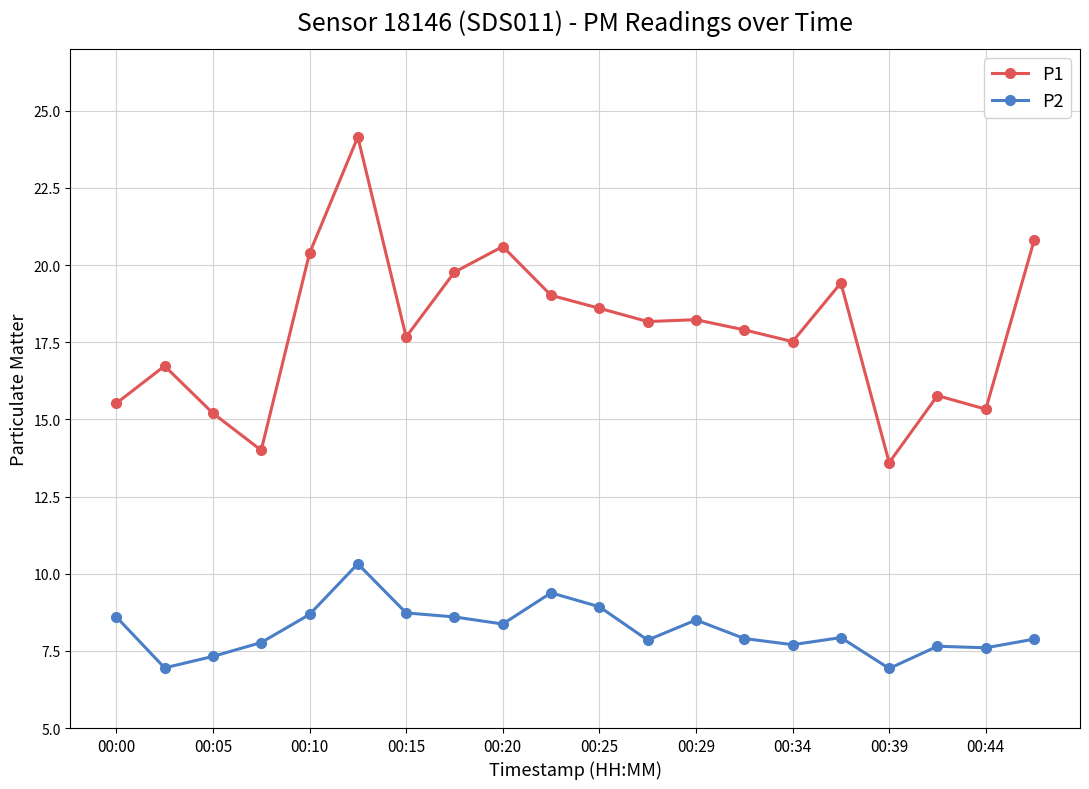

What is the average value of the P2 series?

8.2